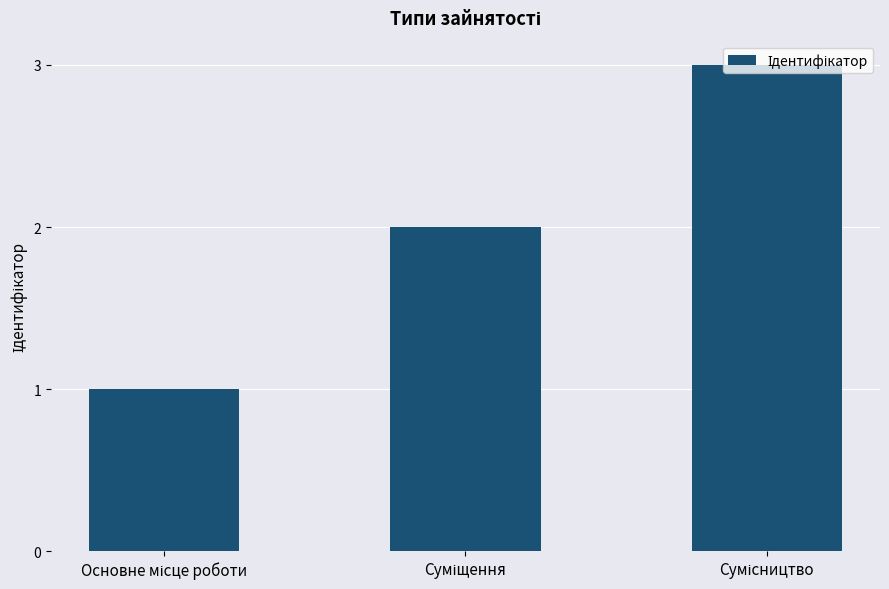

What is the greatest value displayed?

3